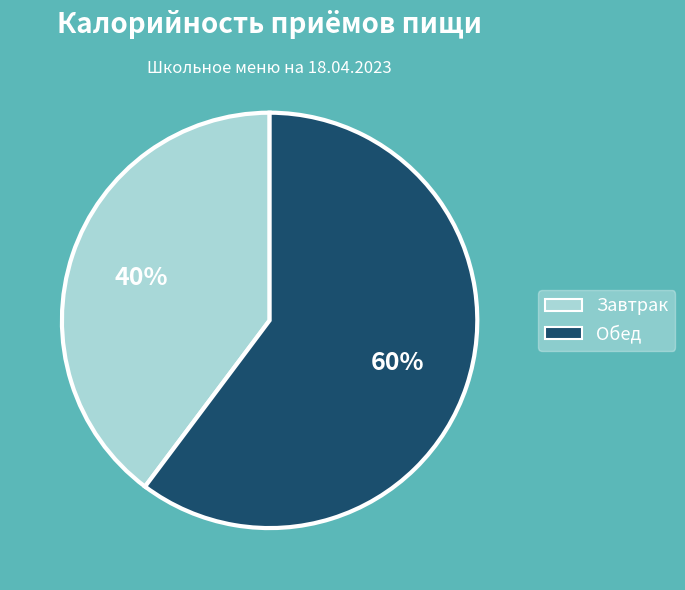

Approximately how many times larger is the value at Обед compared to Завтрак?

1.5